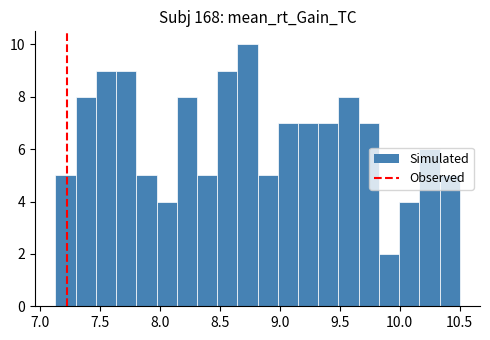

Around what value on the x-axis is the tallest bar? Give the approximate position of its centre, as read against the axis.

8.75